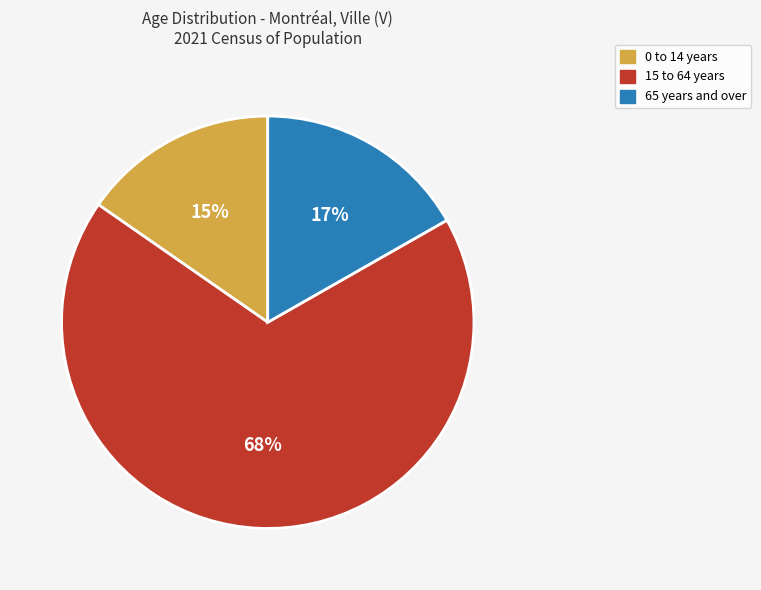

Is there a majority slice in this chart?

Yes